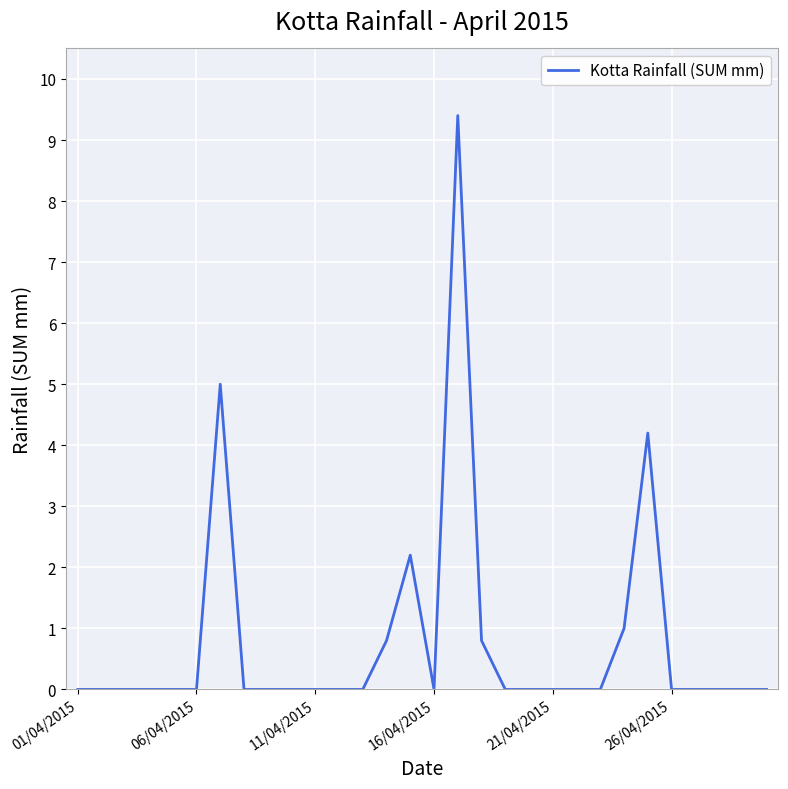

What is the difference between the maximum and minimum values?

9.4